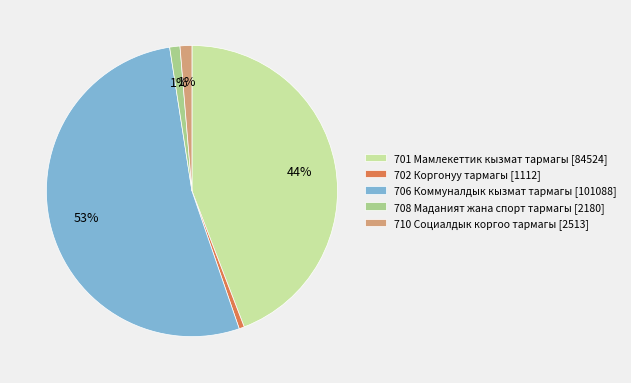

Is it true that 708 Маданият жана спорт тармагы is 11% of the pie?

False